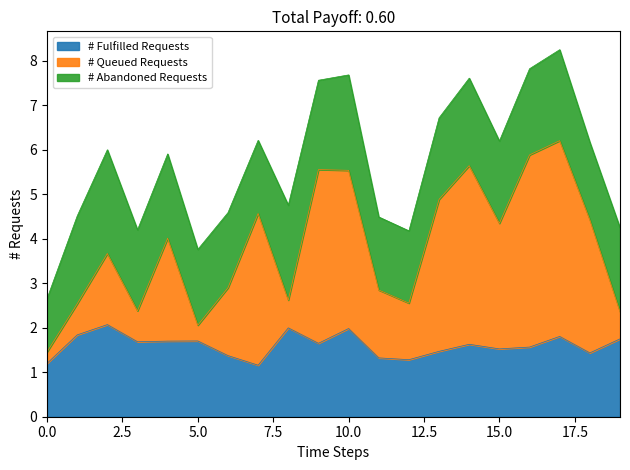

True or false: satz and dnbrad intersect in this chart.

False